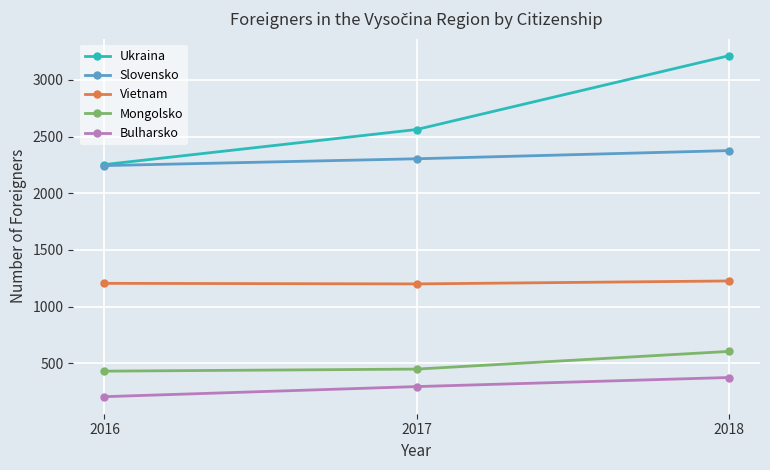

What is the total value across all series at 2018?

7797